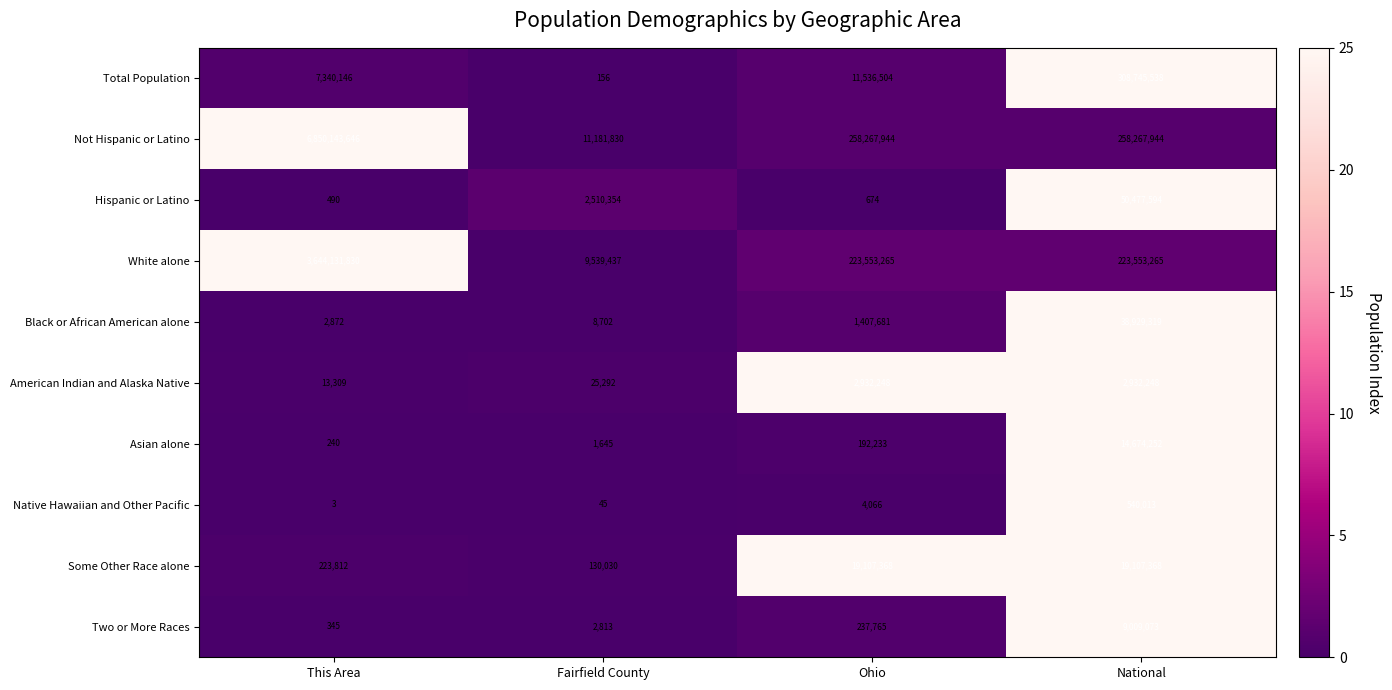

At which category is the sum across all series the highest?

This Area